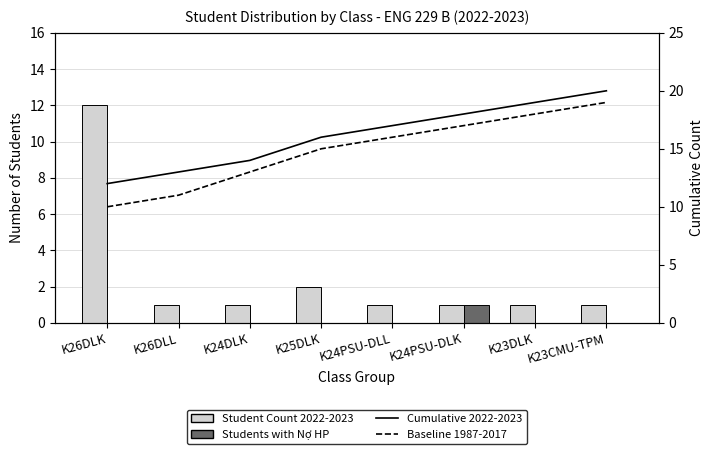

Is it true that Cumulative 2022-2023 equals 19 at K24DLK?

False